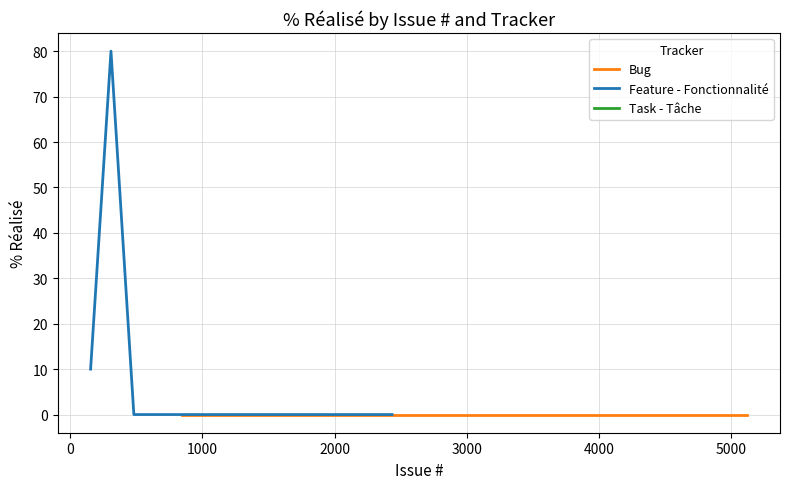

What are all the series names shown in the legend?

Bug, Feature - Fonctionnalité, Task - Tâche